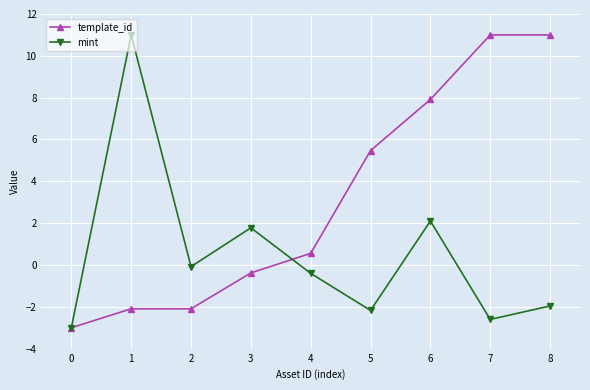

What is the value of the template_id point at the 1st from the left?

-3.0